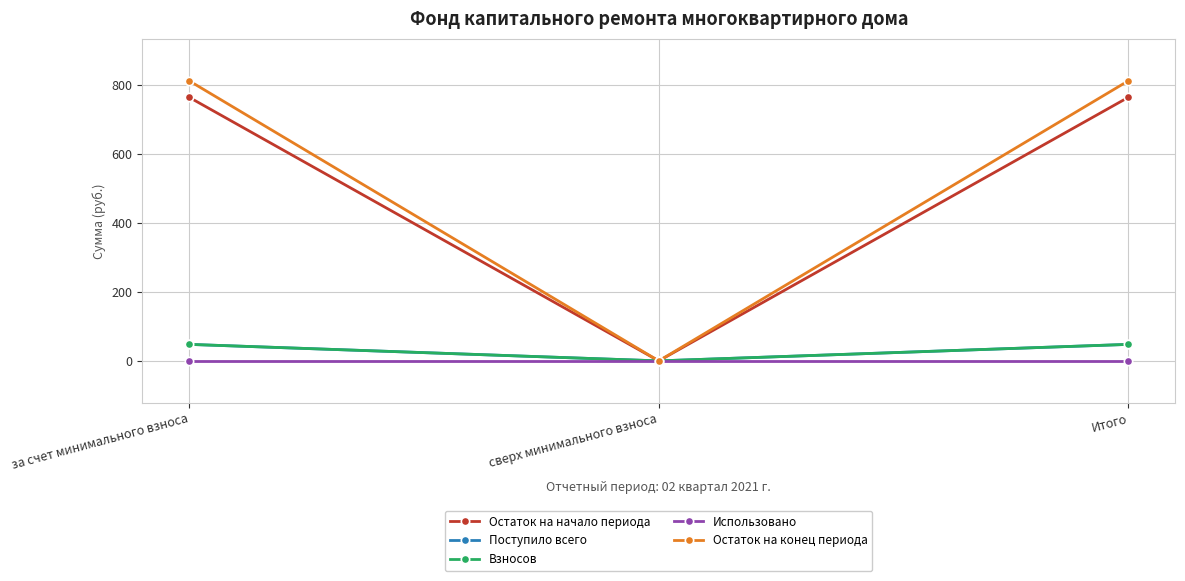

Is this an area chart (filled region under the line)?

No